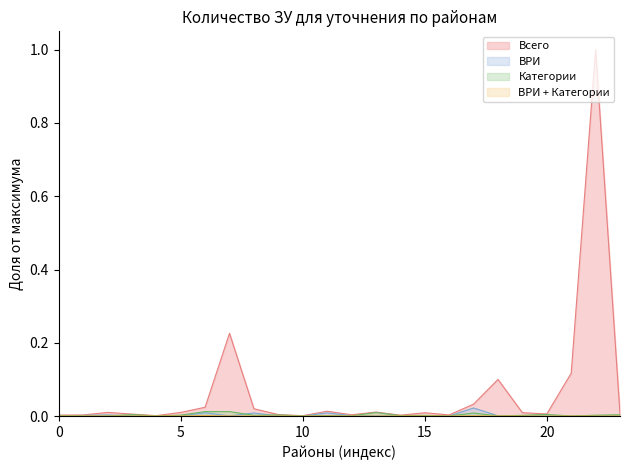

True or false: Категории has a value of 0.0 at 5.

True